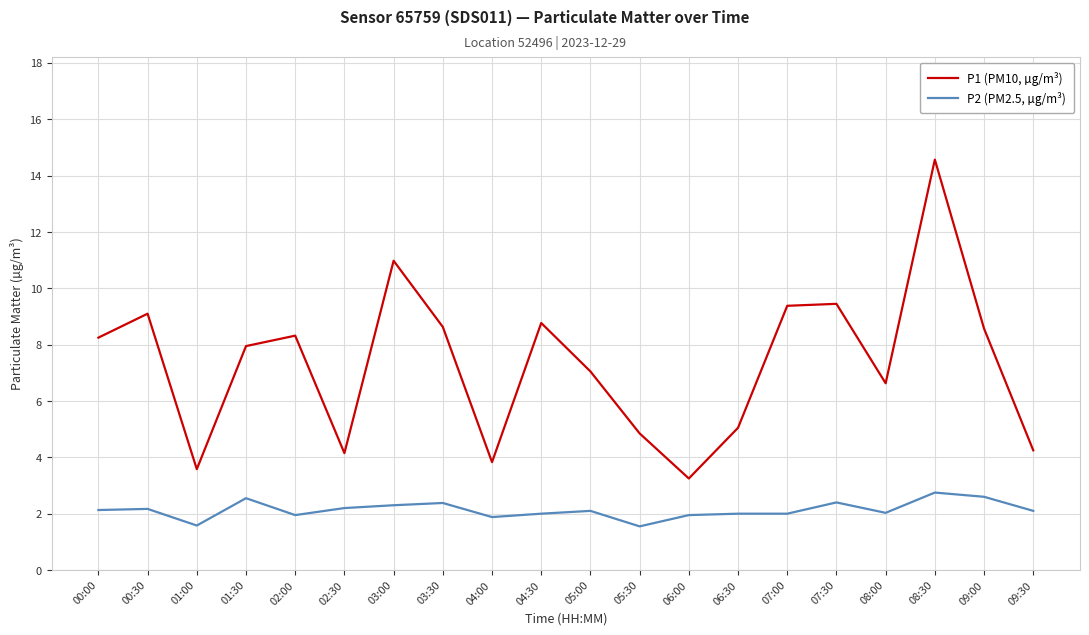

True or false: P1 (PM10, µg/m³) and P2 (PM2.5, µg/m³) cross at least once.

False